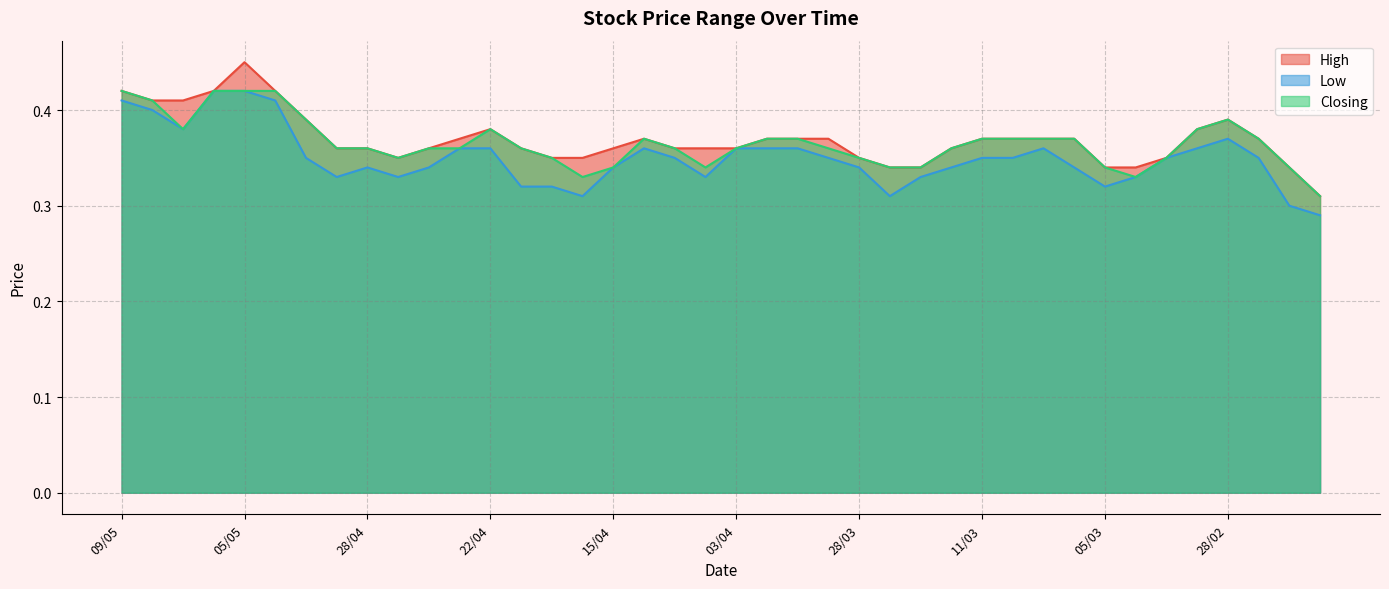

What is the label of the 25th point from the left?

28/03